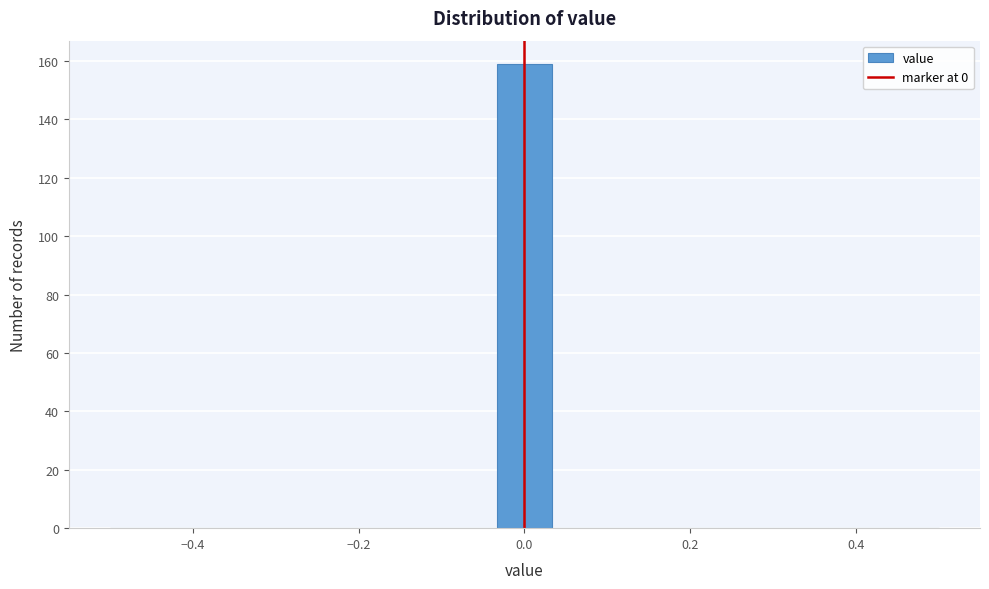

Around what value on the x-axis is the tallest bar? Give the approximate position of its centre, as read against the axis.

0.00